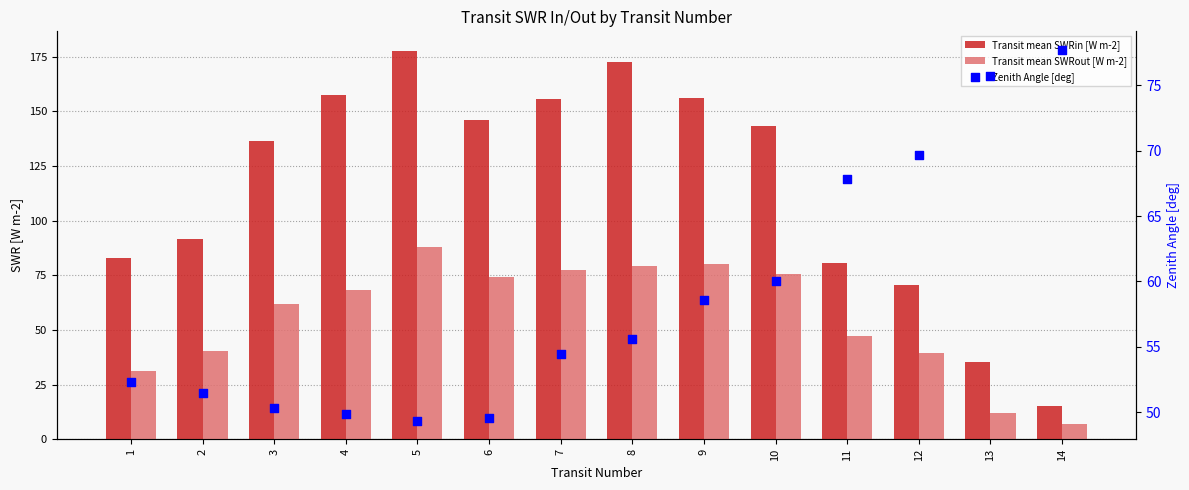

Which series reaches the maximum Y coordinate?

Transit mean SWRin [W m-2]